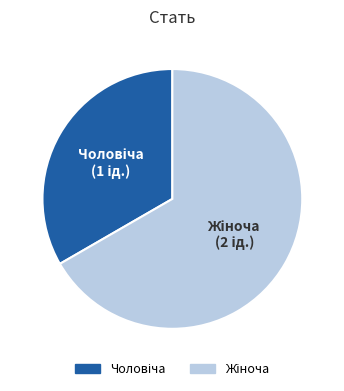

Does any single category account for the majority?

Yes